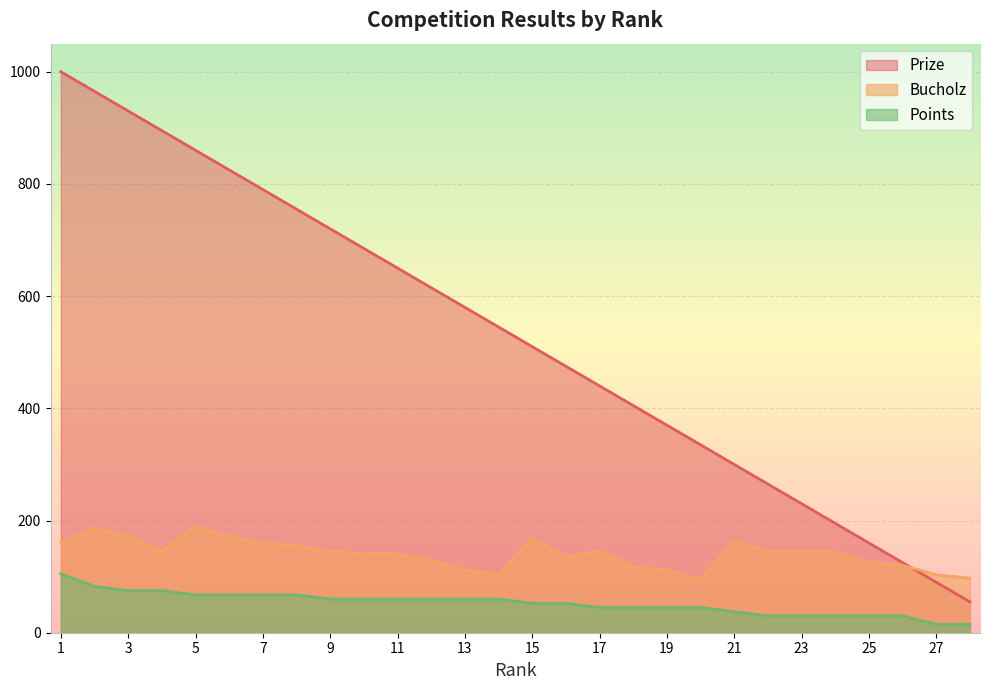

True or false: Bucholz and Points intersect in this chart.

False